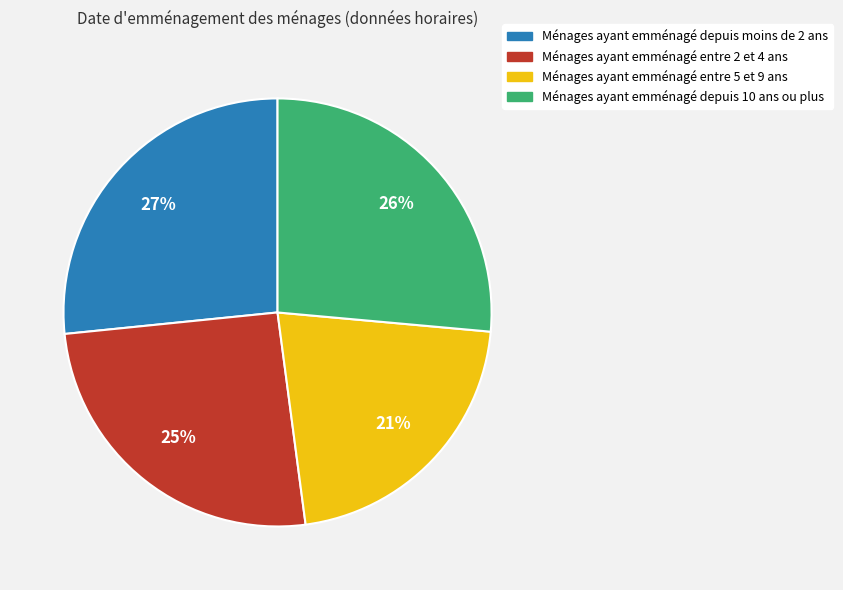

To the nearest percent, what is the average slice percentage?

25%